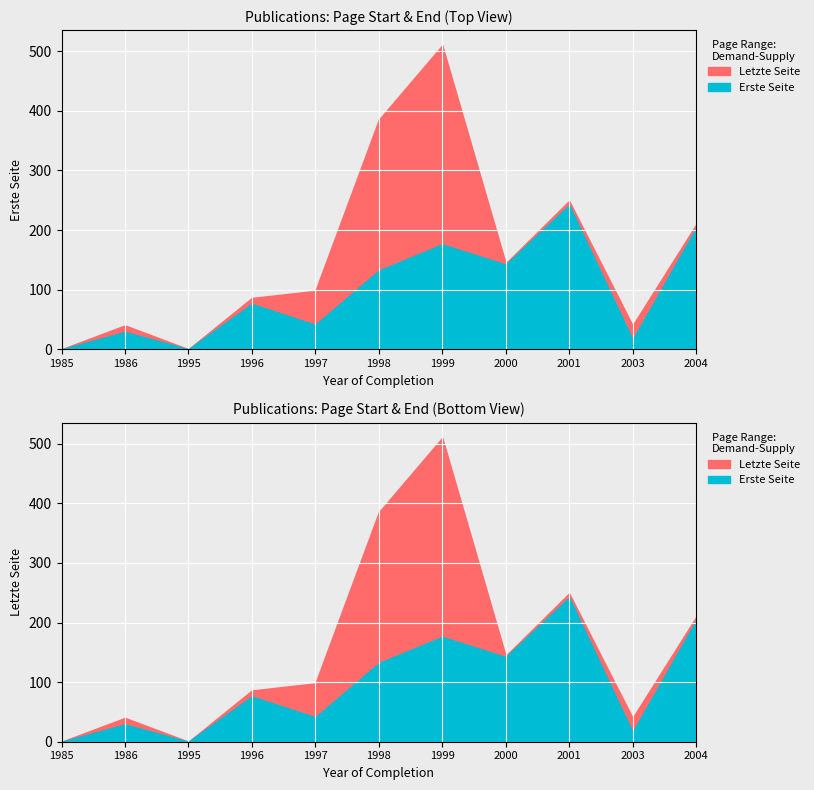

How many values in the Erste Seite series are below 76?

5